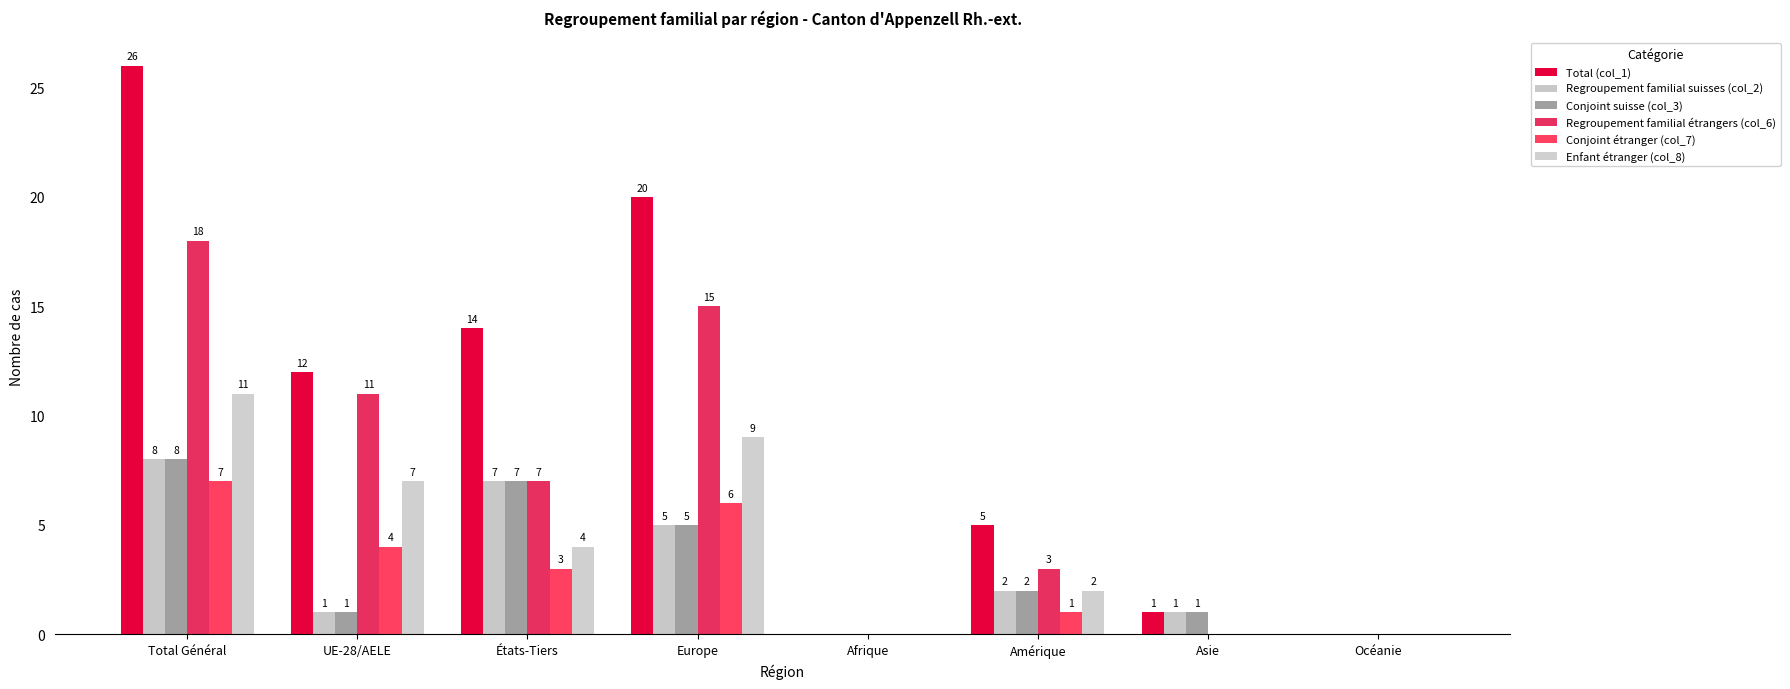

Which series has the widest spread of values?

Total (col_1)